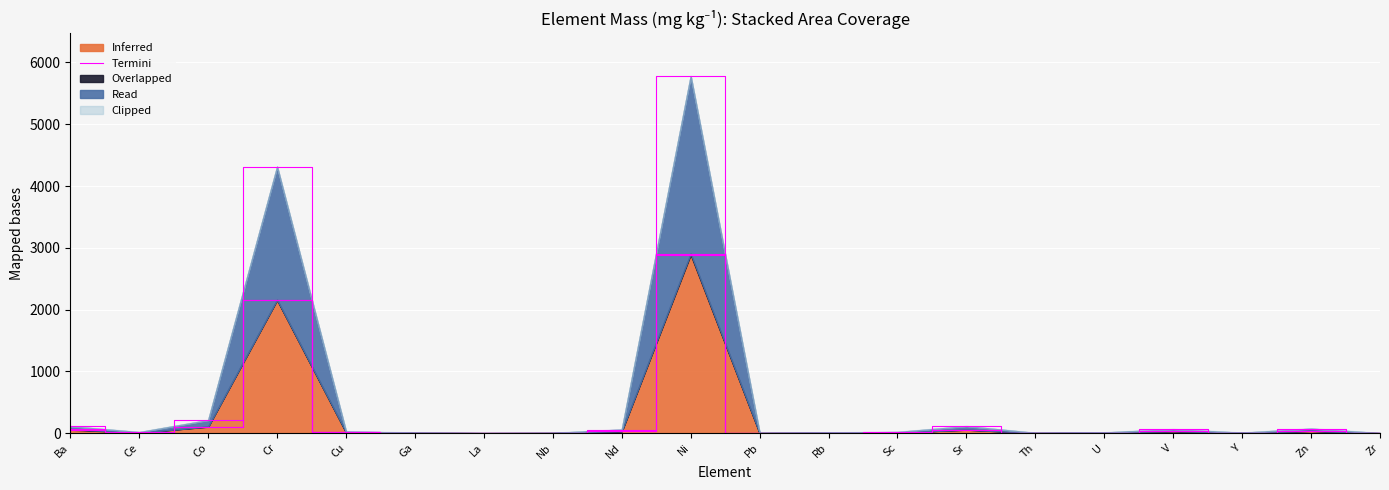

Reading left to right, what are all the values shown in this chart?

55	8	105	2156	13	3	0	1	29	2889	1	4	9	56	1	5	31	3	36	0